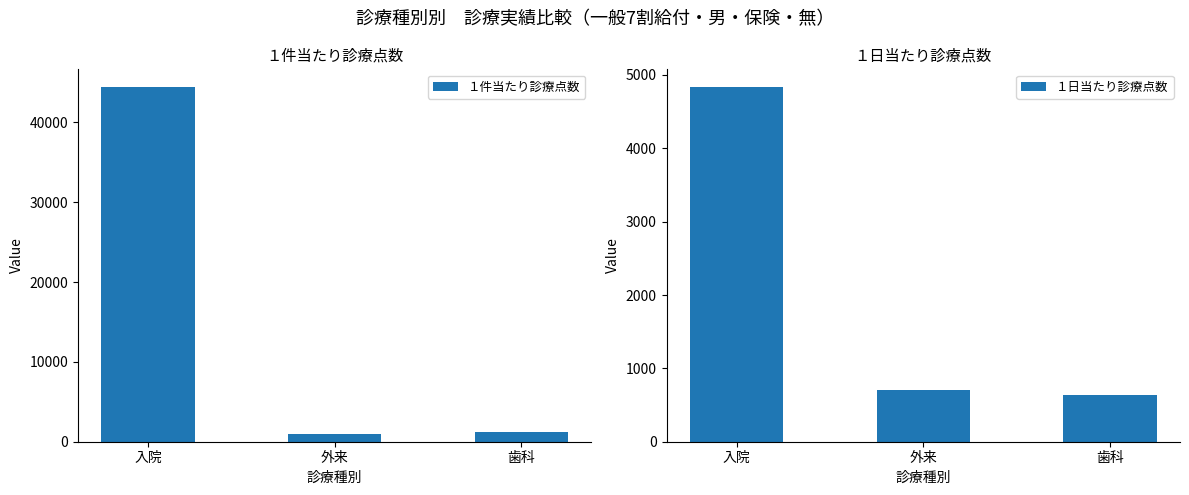

How many data points in １件当たり診療点数 are less than 1172?

1